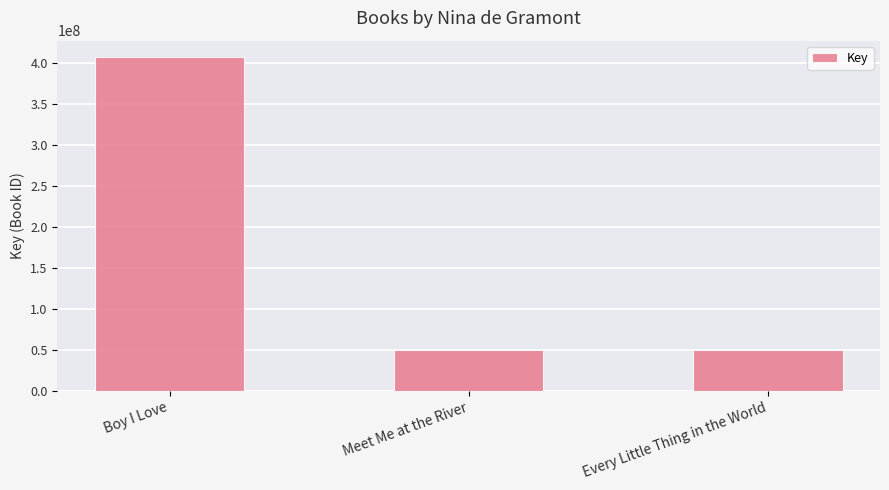

What is the average value?

169041883